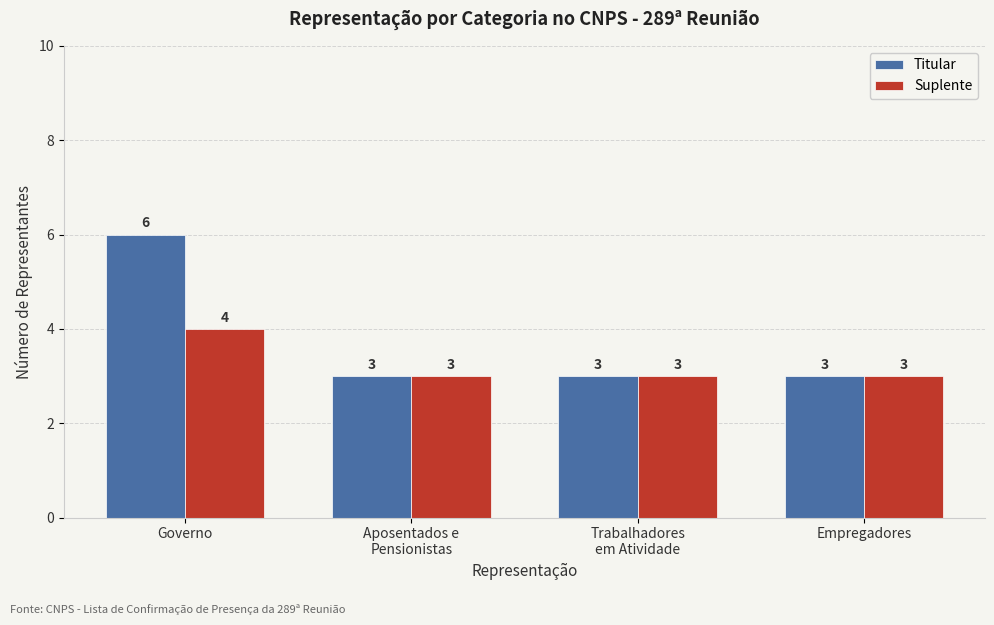

What is the sum of all Titular values?

15